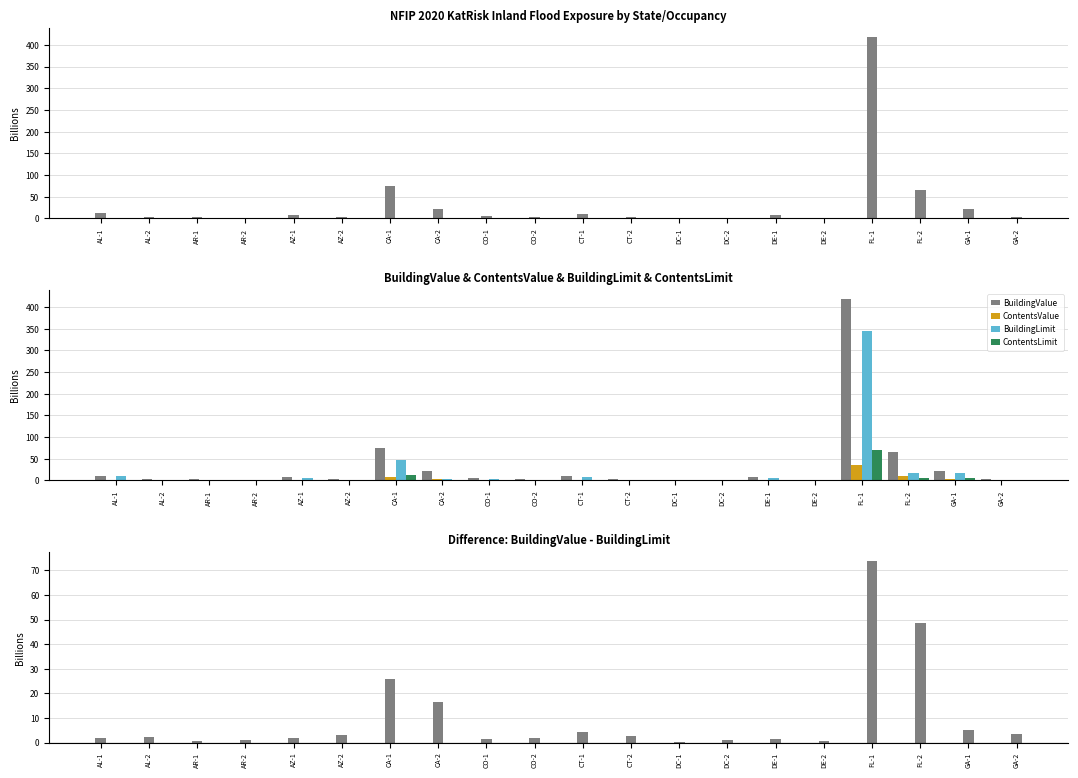

What is the sum of the BuildingValue - BuildingLimit values at AZ-1 and CA-1?

27.7